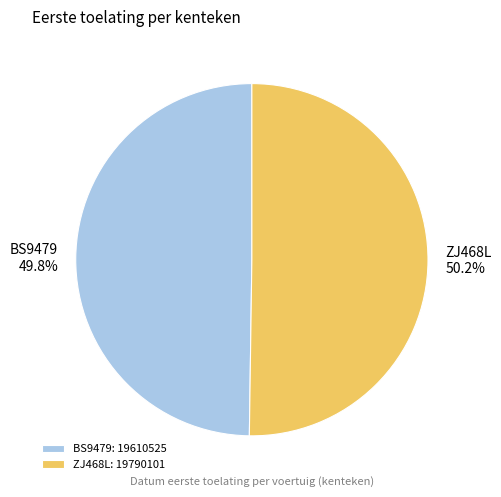

What is the total percentage of BS9479 and ZJ468L?

100.0%